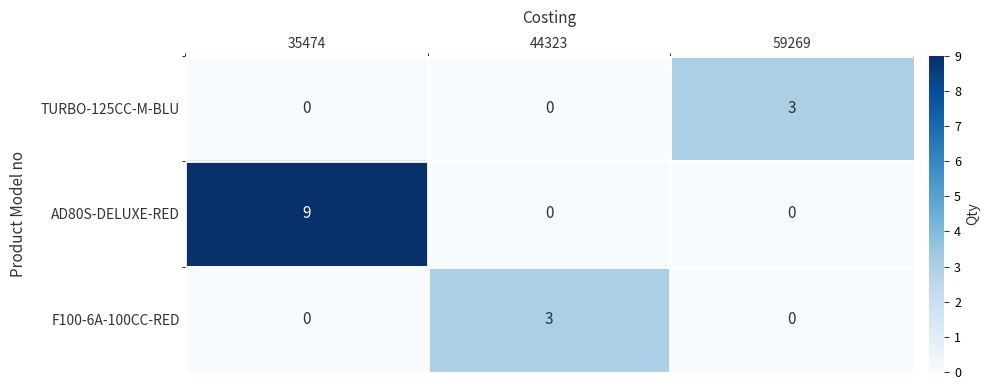

Read the TURBO-125CC-M-BLU value at 59269.

3